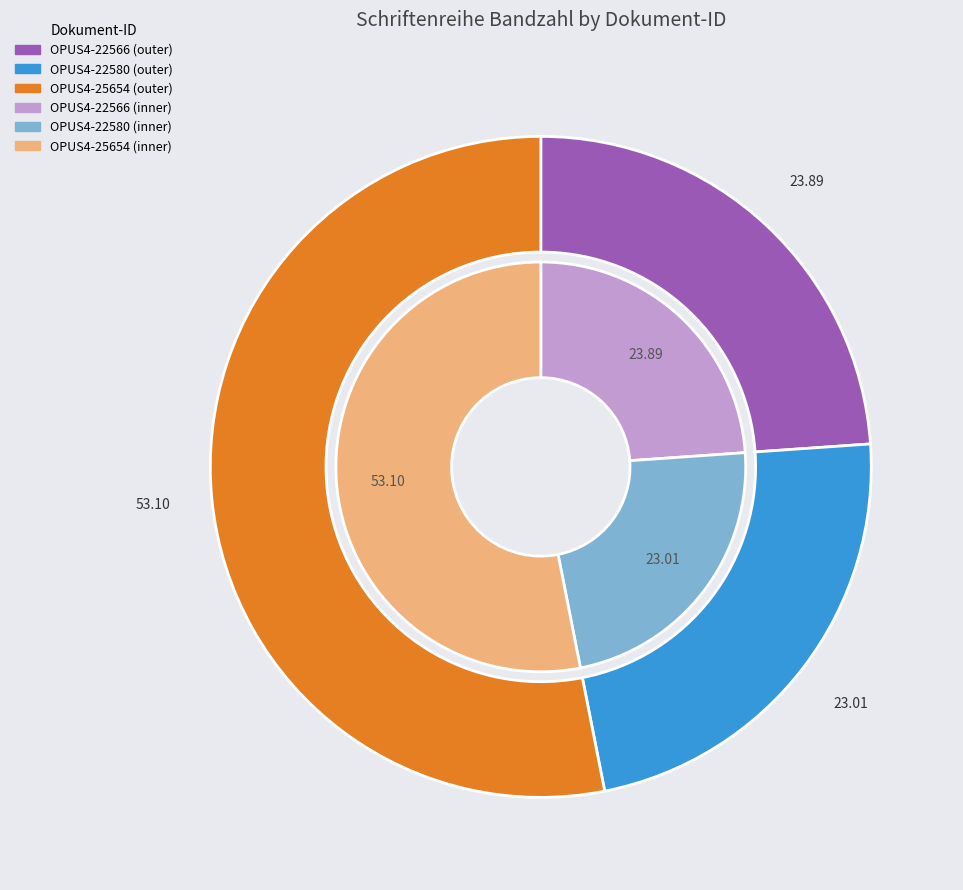

How many slices are in this pie chart?

3